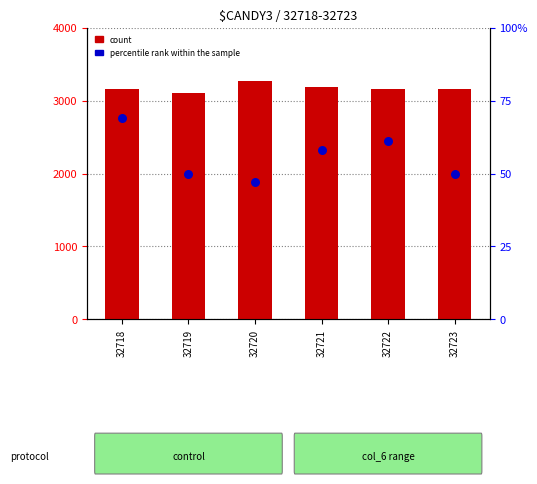

Which series has the widest spread of Y values?

count